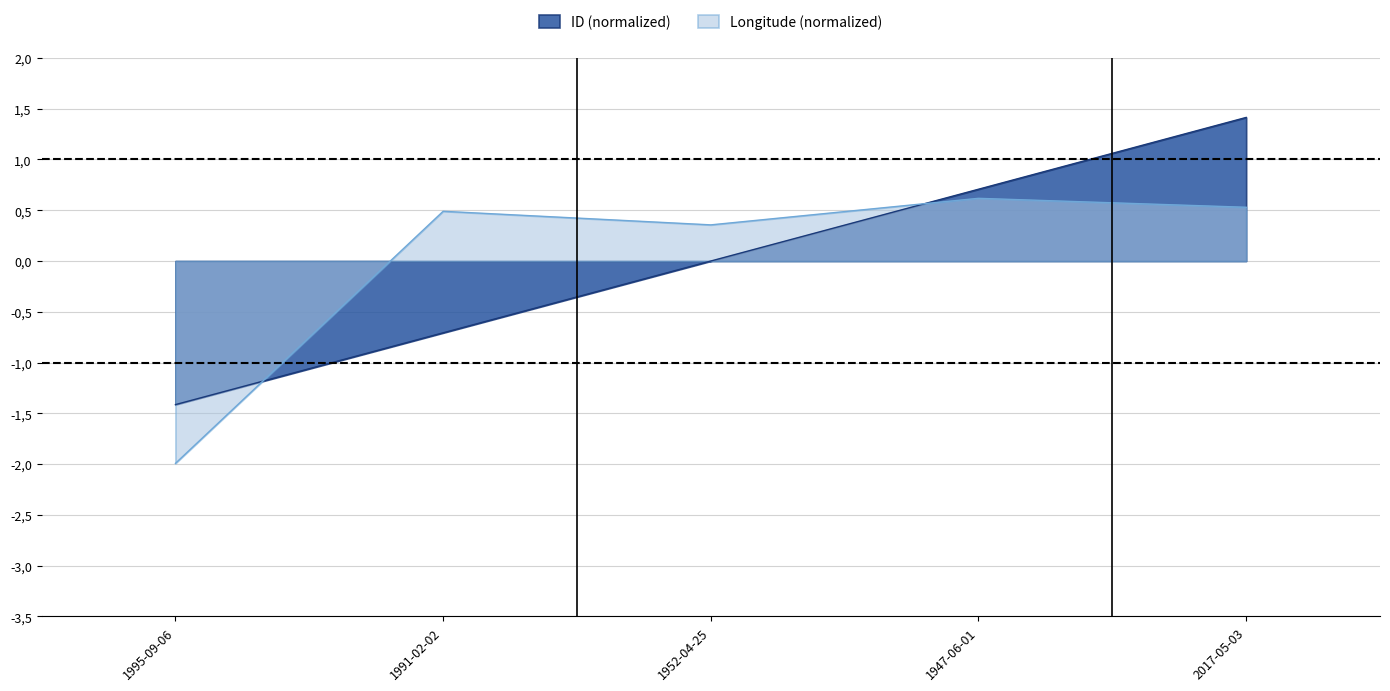

True or false: Longitude has a value of 0.5 at 2017-05-03.

True